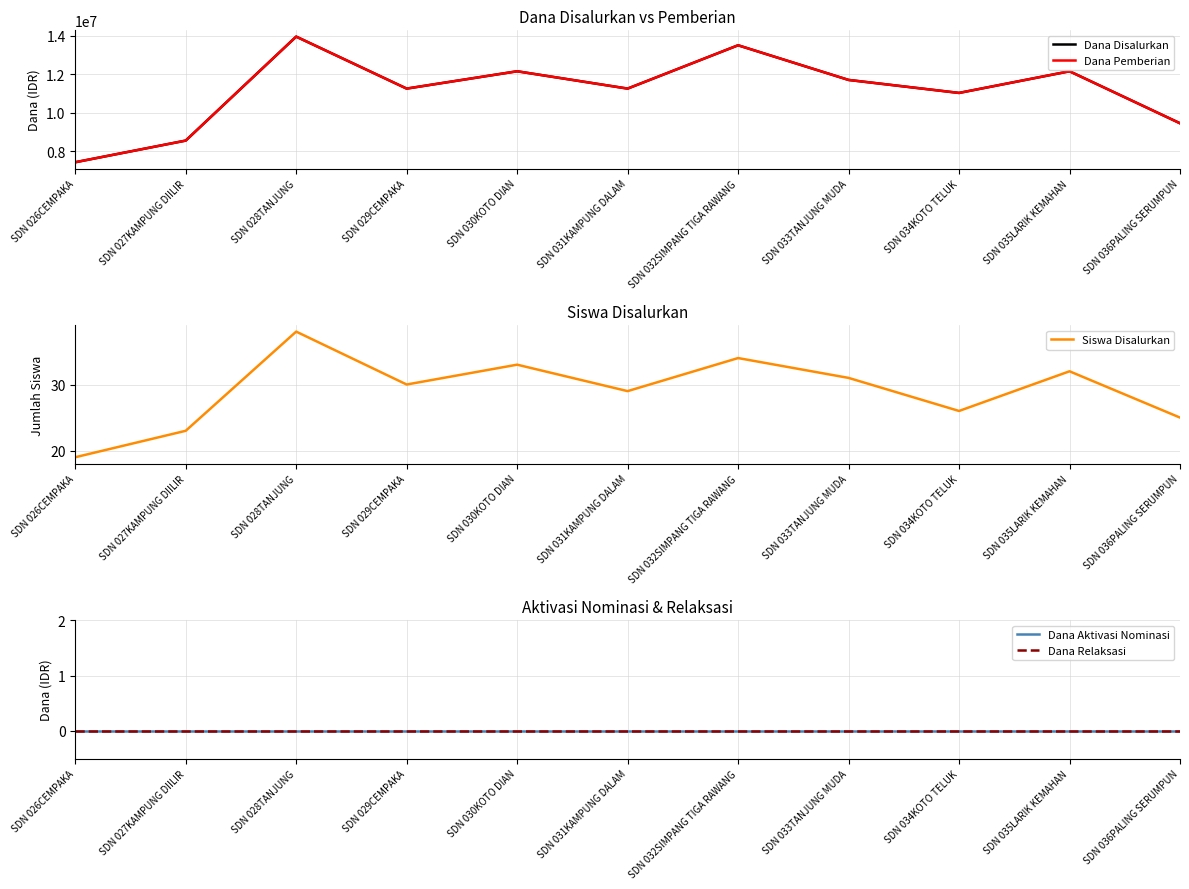

Which has a higher value, SDN 031KAMPUNG DALAM or SDN 029CEMPAKA?

SDN 031KAMPUNG DALAM